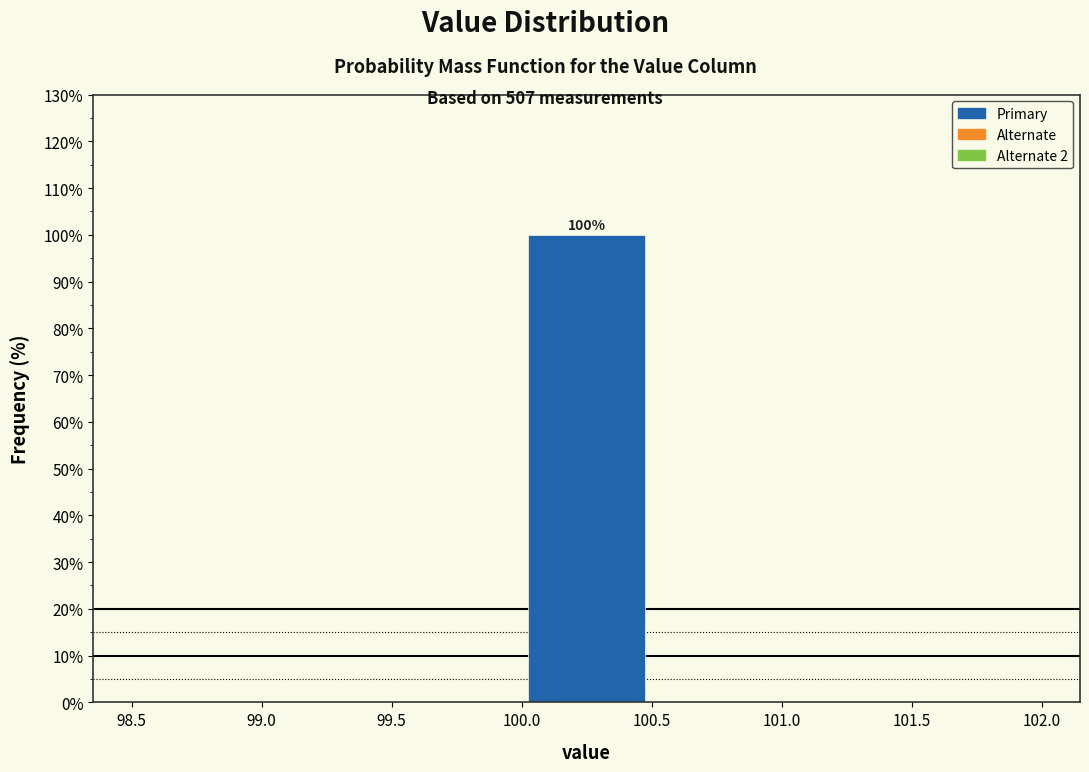

Which range on the x-axis has the tallest bar?

100.0 to 100.5